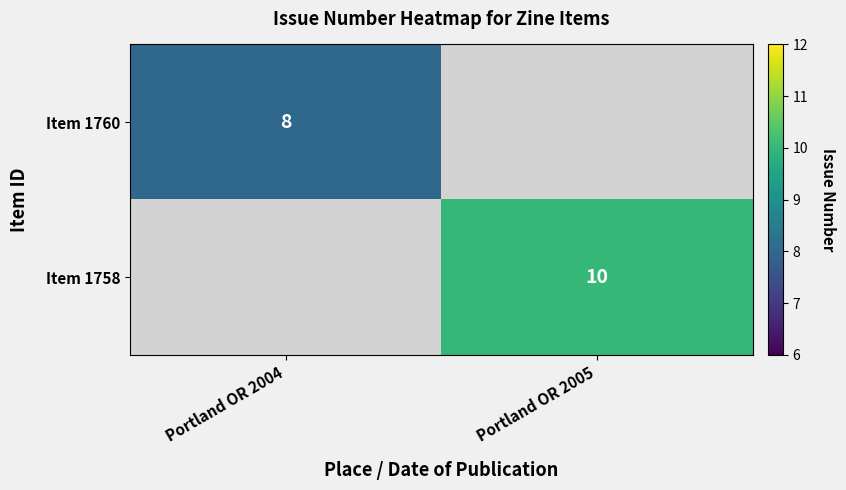

The value of Item 1760 at Portland OR 2004 is 8. True or false?

True